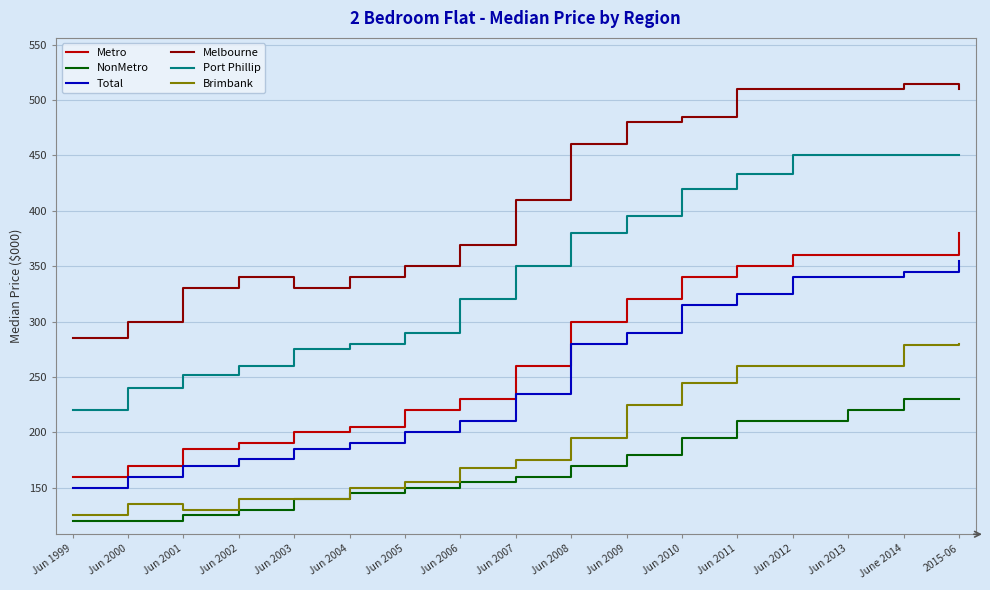

Read the Metro value at Jun 2010.

340